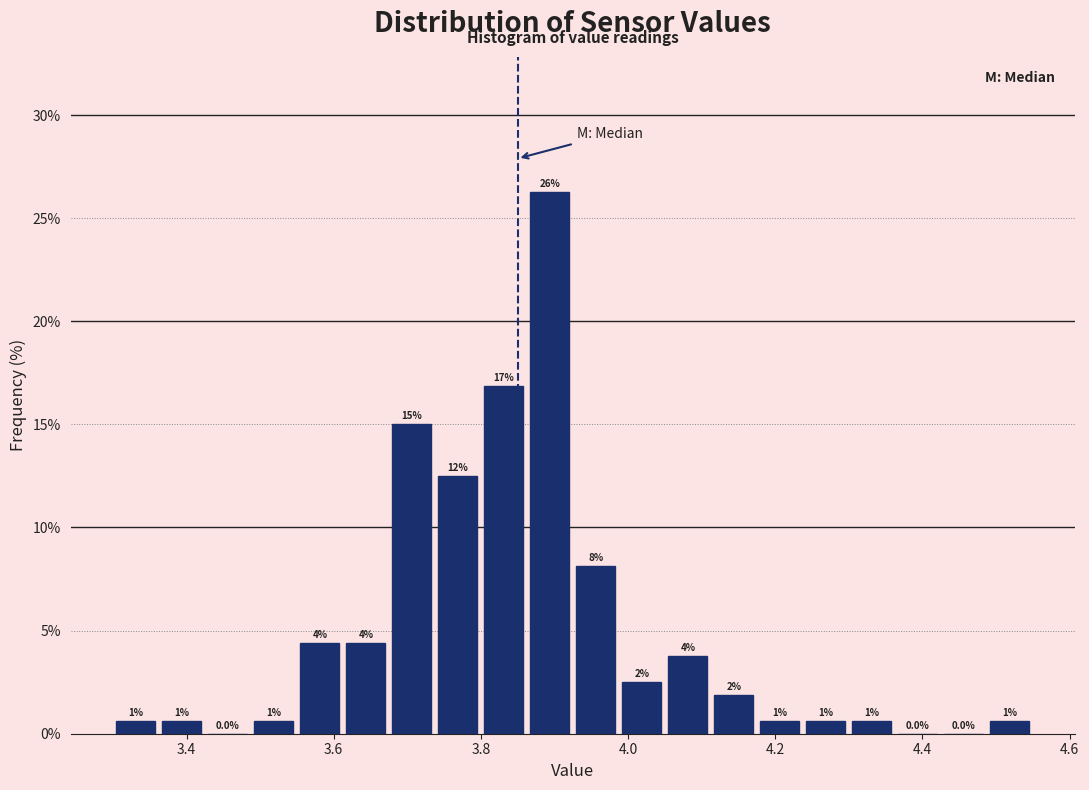

Around what value on the x-axis is the tallest bar? Give the approximate position of its centre, as read against the axis.

3.90